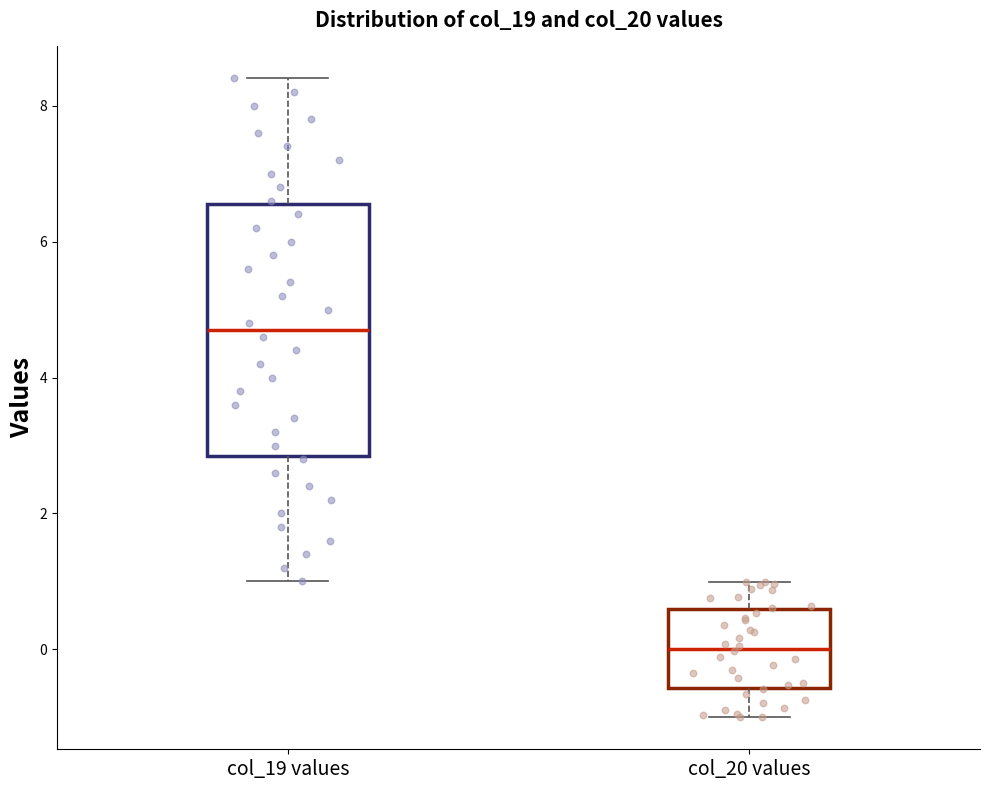

Comparing the boxes themselves (not the whiskers), which one is the tallest?

col_19 values